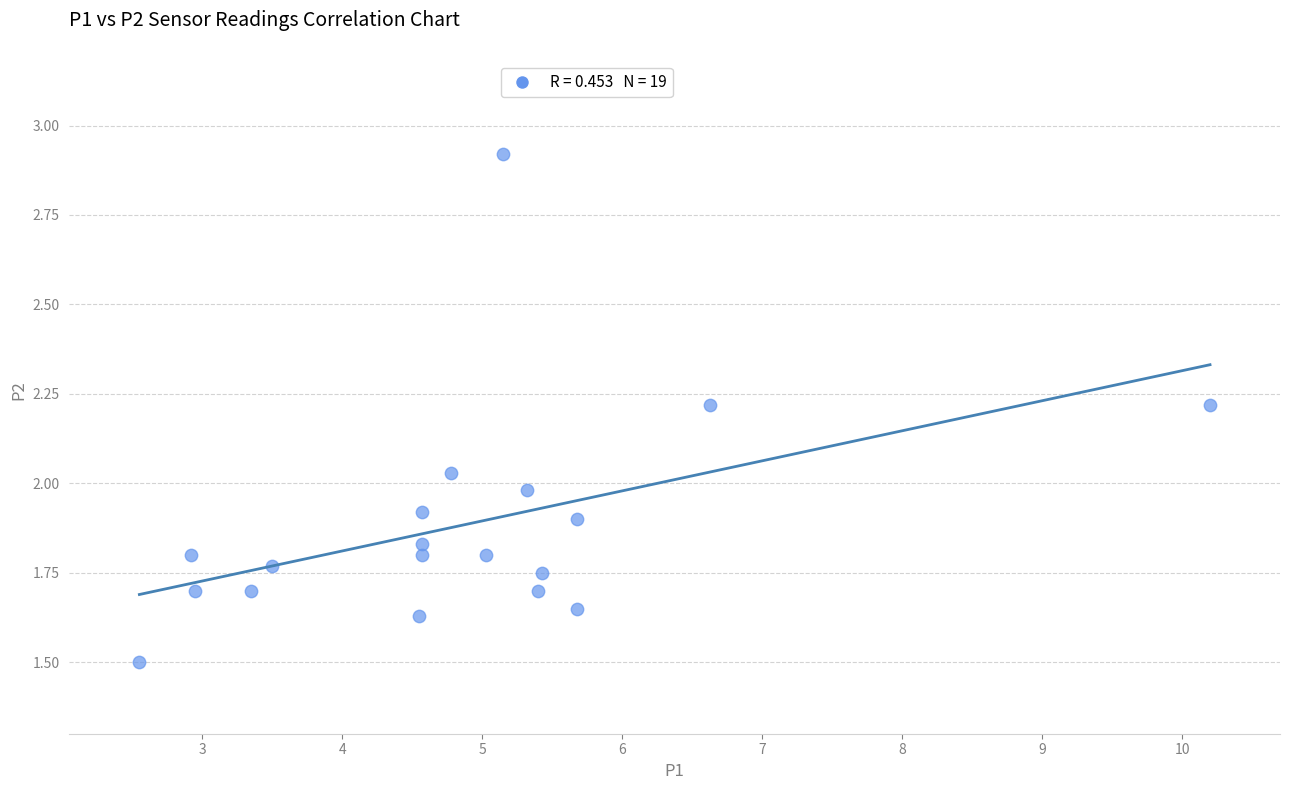

What is the range of X values (max minus min)?

7.6